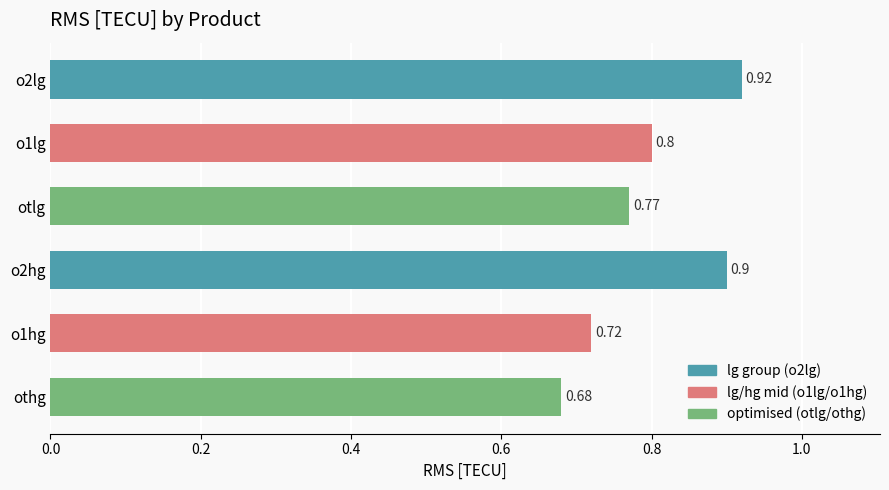

Count the number of categories in the chart.

6